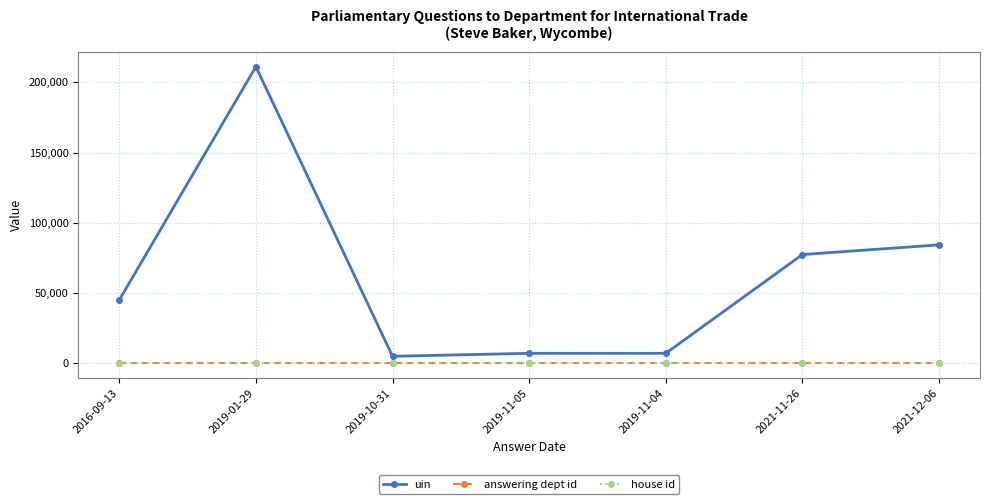

True or false: house id has a value of 1 at 2016-09-13.

True